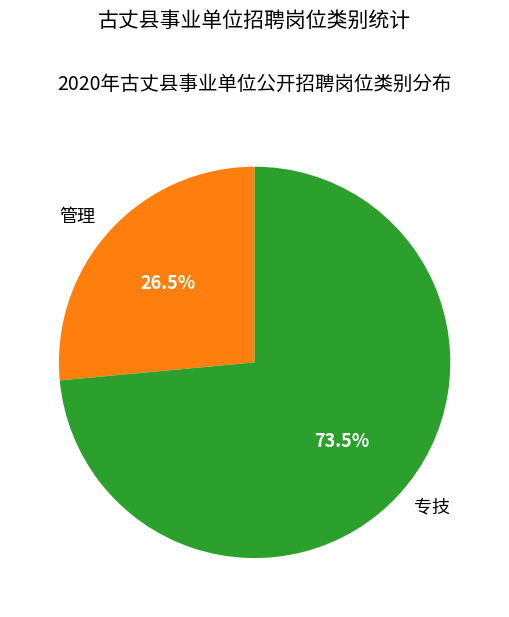

What is the smallest slice in the pie chart?

管理